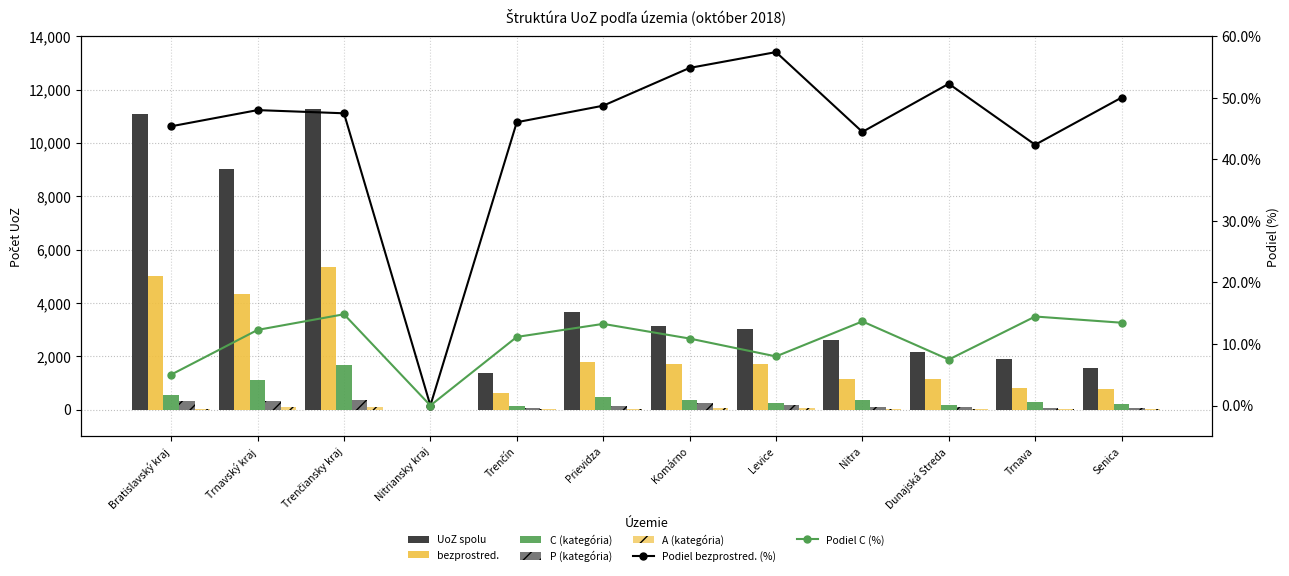

Which series changed the most between Trnava and Senica?

UoZ spolu